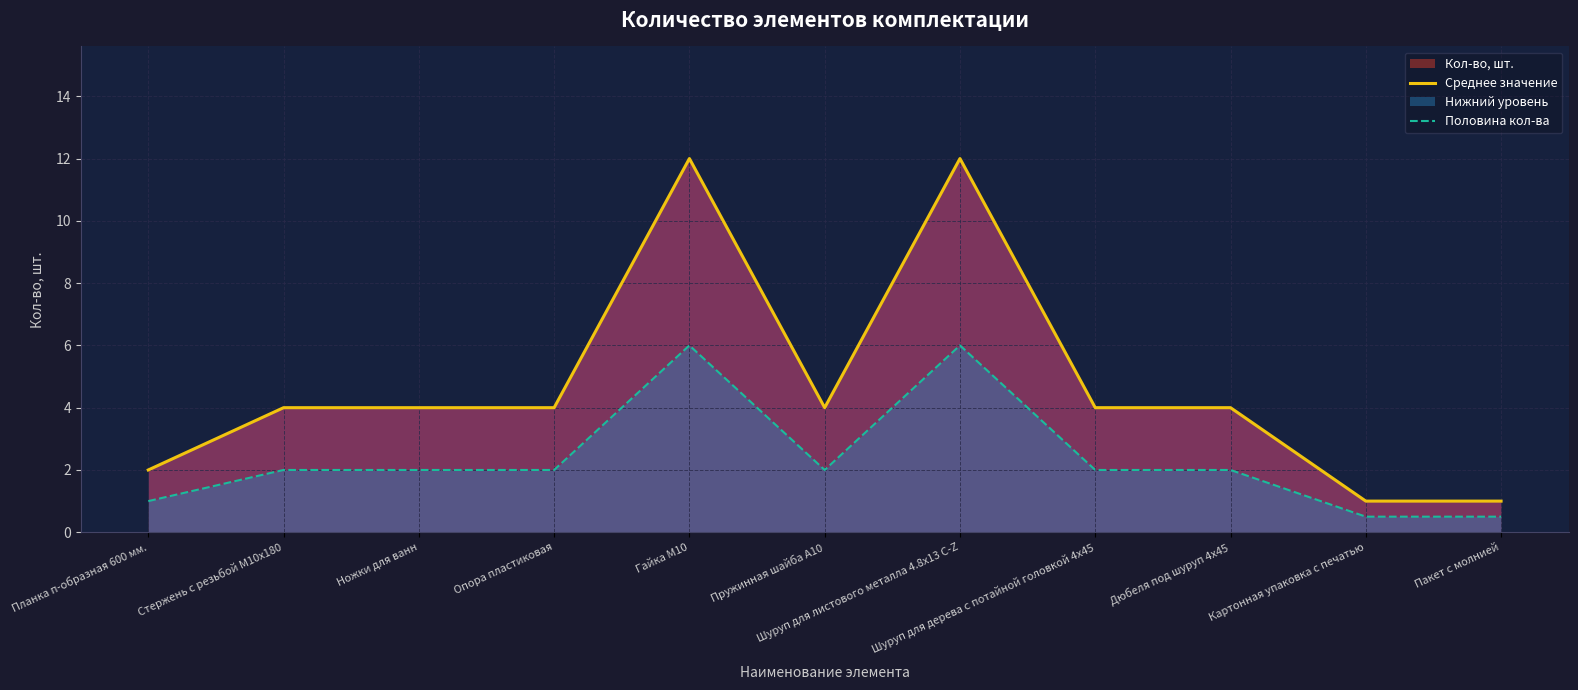

What is the lowest value of the Среднее значение series?

1.0